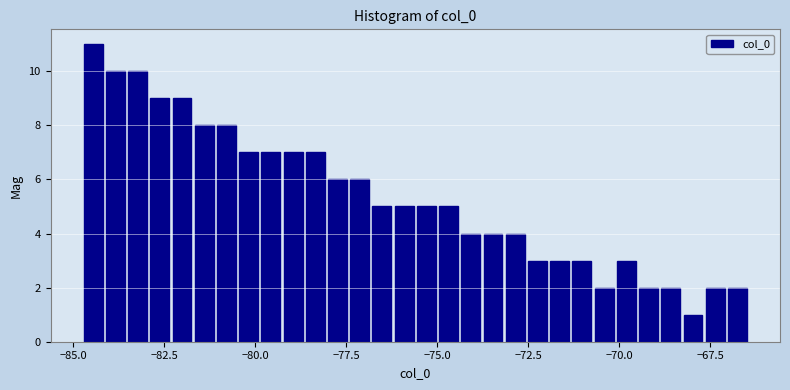

Around what value on the x-axis is the tallest bar? Give the approximate position of its centre, as read against the axis.

-84.5